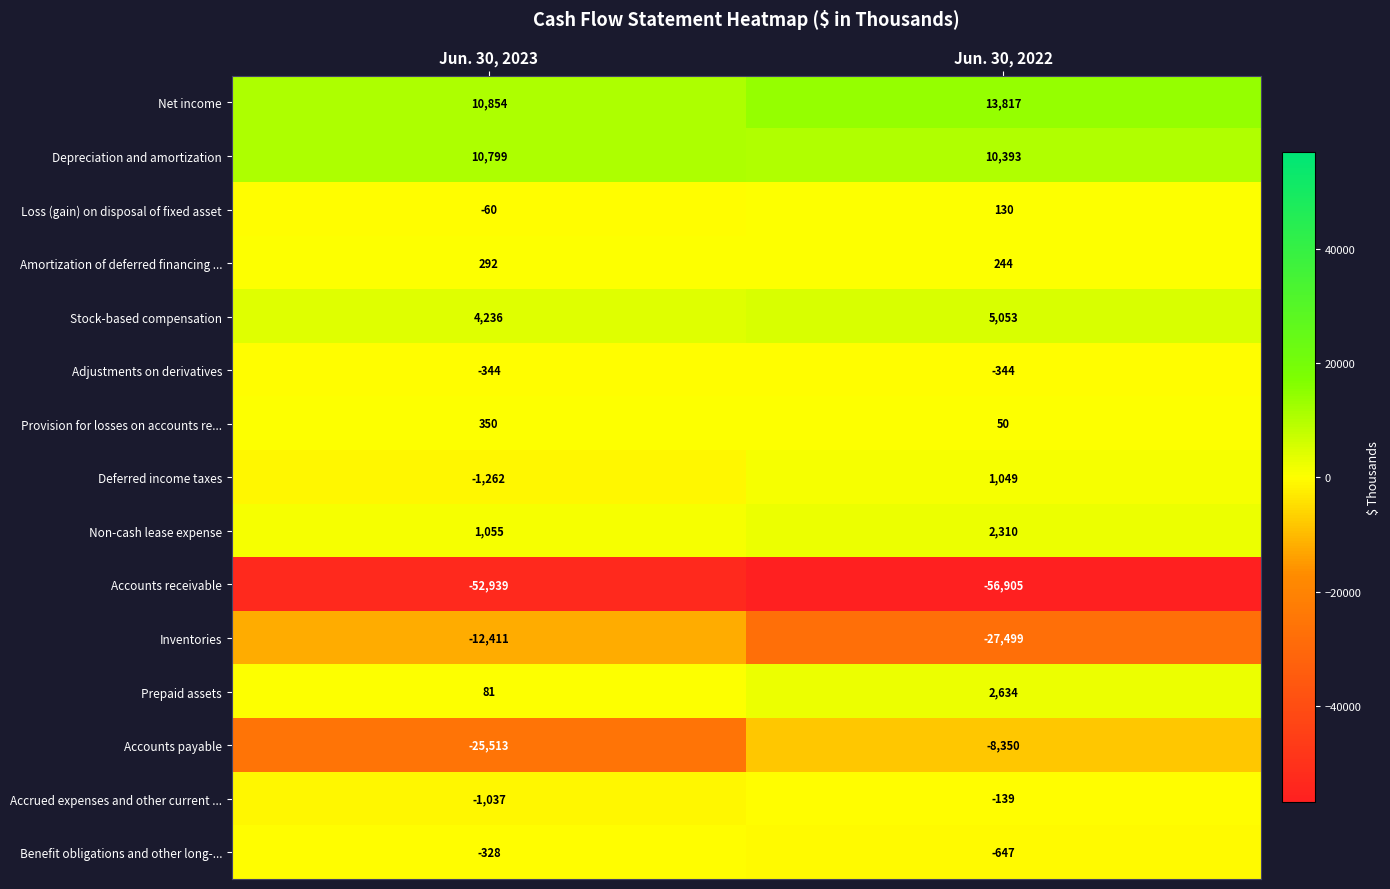

Reading left to right, transcribe all the data shown in this chart.

Net income: Jun. 30, 2023=10854	Jun. 30, 2022=13817
Depreciation and amortization: Jun. 30, 2023=10799	Jun. 30, 2022=10393
Loss (gain) on disposal of fixed asset: Jun. 30, 2023=-60	Jun. 30, 2022=130
Amortization of deferred financing ...: Jun. 30, 2023=292	Jun. 30, 2022=244
Stock-based compensation: Jun. 30, 2023=4236	Jun. 30, 2022=5053
Adjustments on derivatives: Jun. 30, 2023=-344	Jun. 30, 2022=-344
Provision for losses on accounts re...: Jun. 30, 2023=350	Jun. 30, 2022=50
Deferred income taxes: Jun. 30, 2023=-1262	Jun. 30, 2022=1049
Non-cash lease expense: Jun. 30, 2023=1055	Jun. 30, 2022=2310
Accounts receivable: Jun. 30, 2023=-52939	Jun. 30, 2022=-56905
Inventories: Jun. 30, 2023=-12411	Jun. 30, 2022=-27499
Prepaid assets: Jun. 30, 2023=81	Jun. 30, 2022=2634
Accounts payable: Jun. 30, 2023=-25513	Jun. 30, 2022=-8350
Accrued expenses and other current ...: Jun. 30, 2023=-1037	Jun. 30, 2022=-139
Benefit obligations and other long-...: Jun. 30, 2023=-328	Jun. 30, 2022=-647